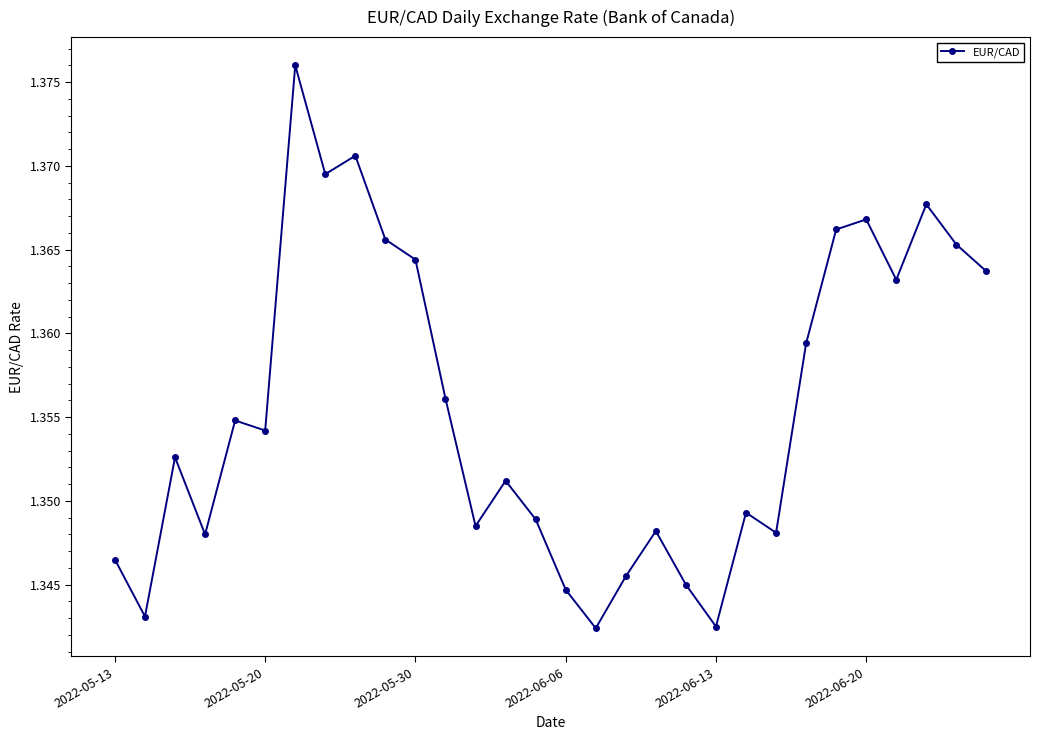

True or false: the data has more than 2 interior local peaks.

True